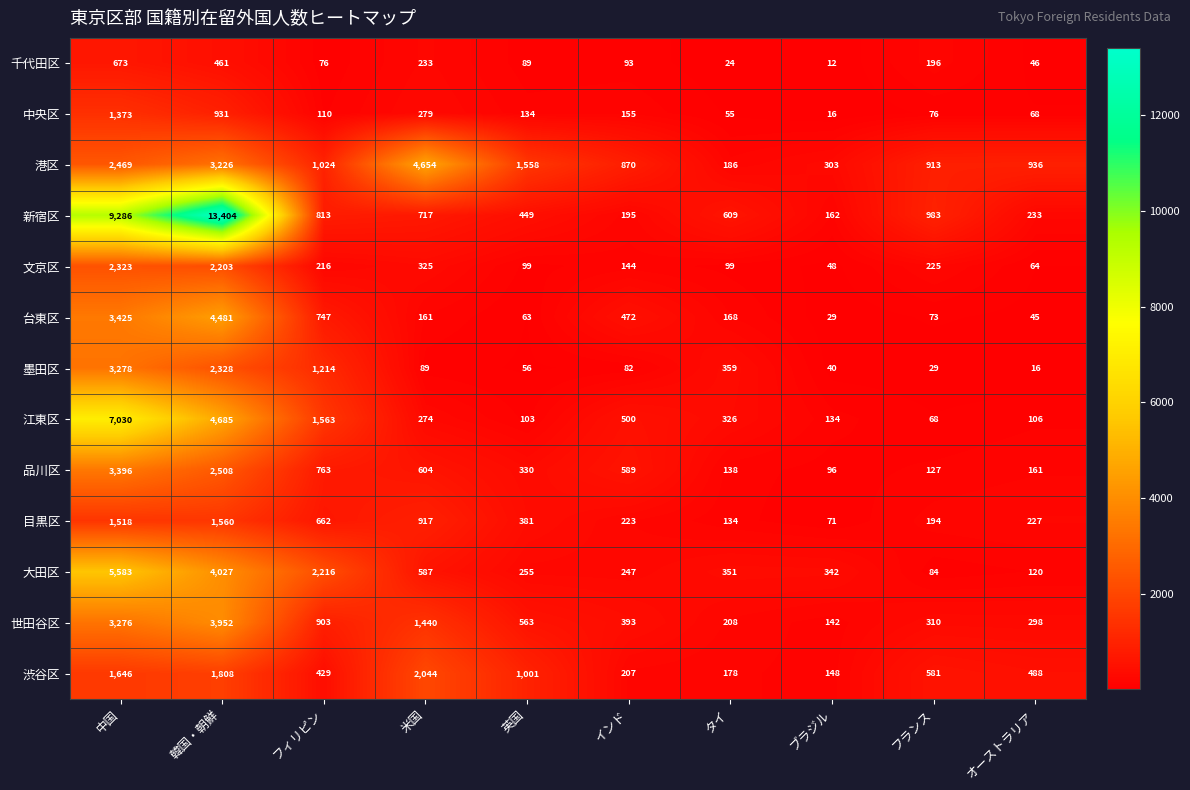

Rank the series by their maximum value, from highest to lowest.

新宿区, 江東区, 大田区, 港区, 台東区, 世田谷区, 品川区, 墨田区, 文京区, 渋谷区, 目黒区, 中央区, 千代田区